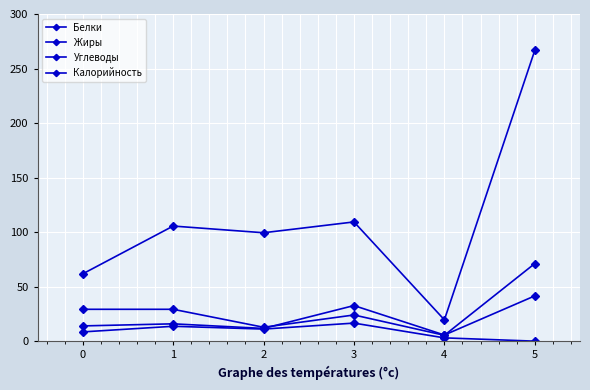

Count the number of data series in this chart.

4